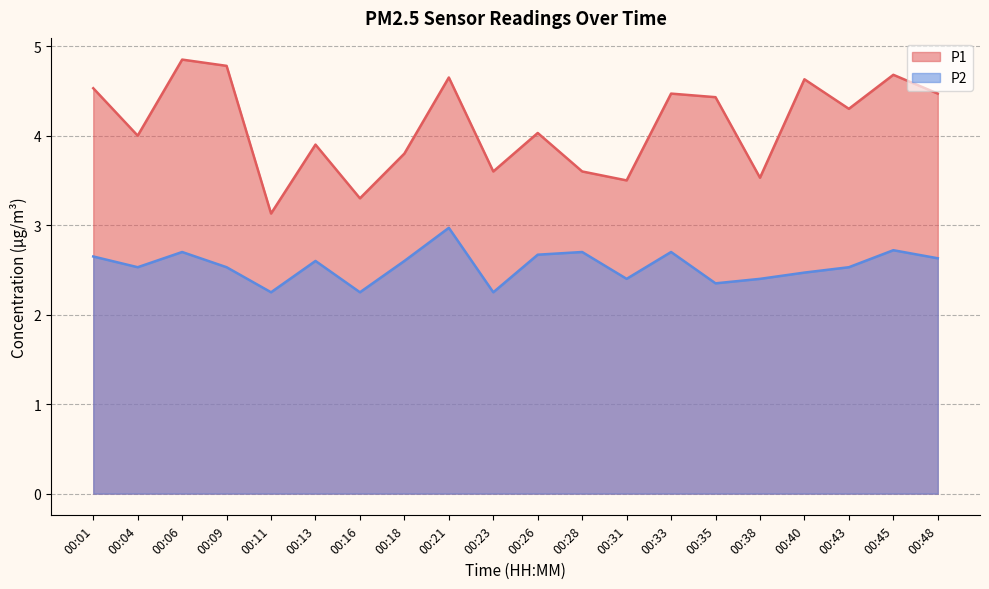

What is the difference between the second highest and second lowest values in the P2 series?

0.5